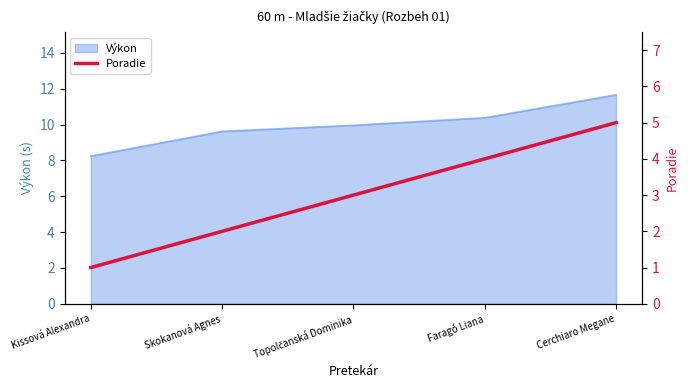

How many lines are shown in the chart?

1